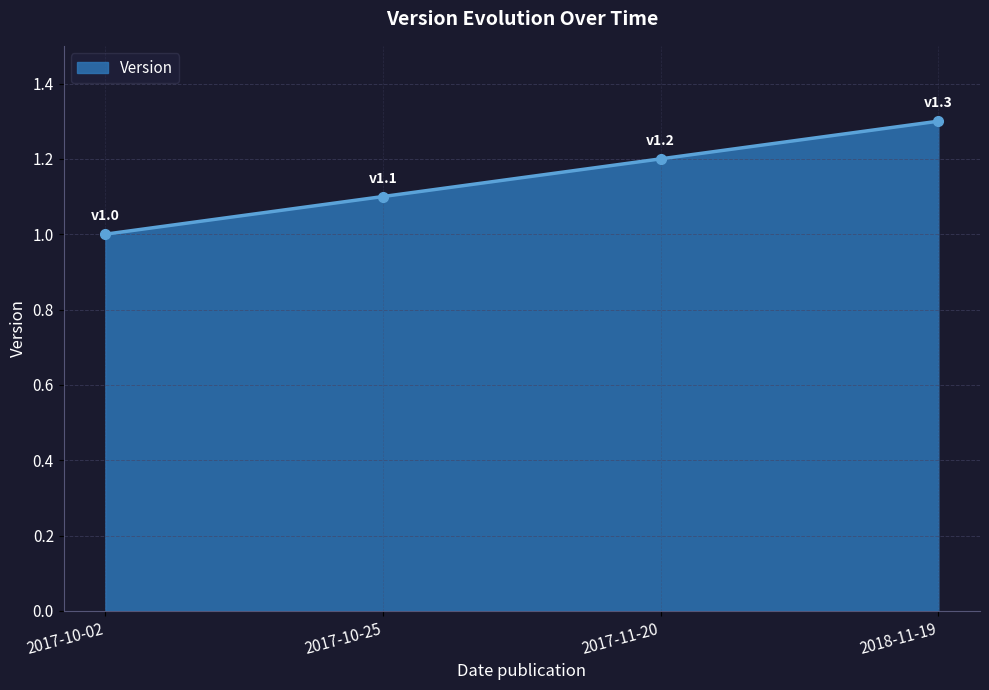

What is the change in value from 2017-10-25 to 2017-11-20?

+0.1